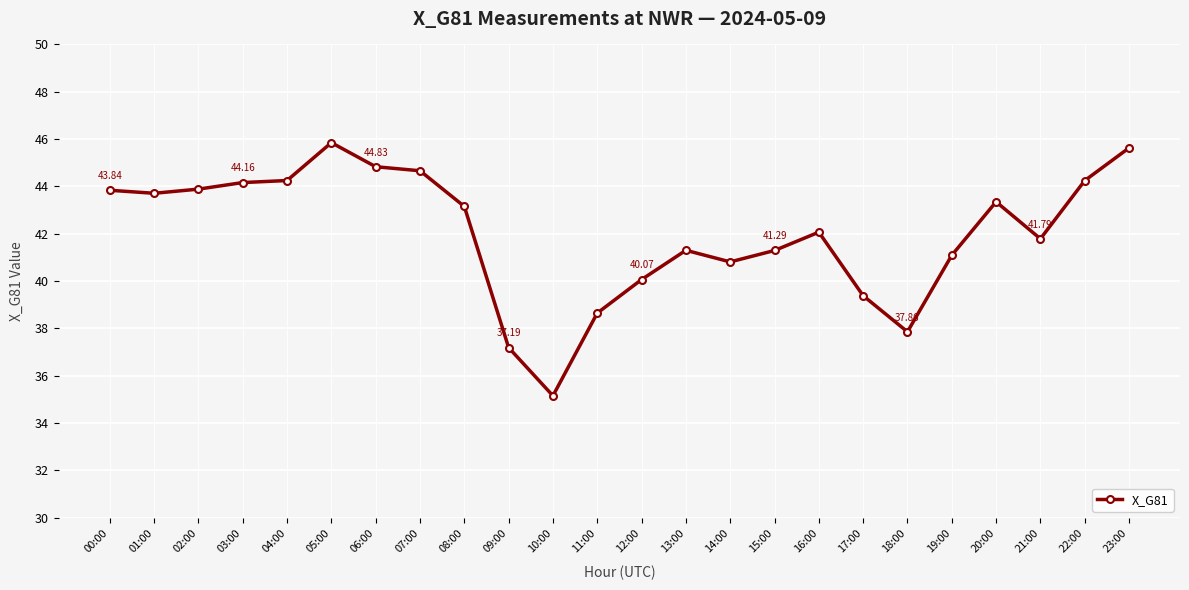

What is the difference between the second highest and minimum values?

10.5